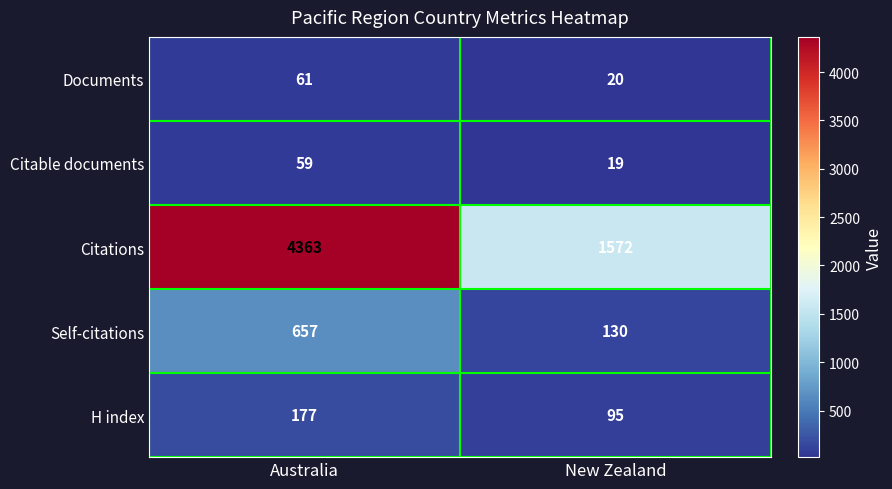

What is the difference between the highest and lowest values at Australia?

4304